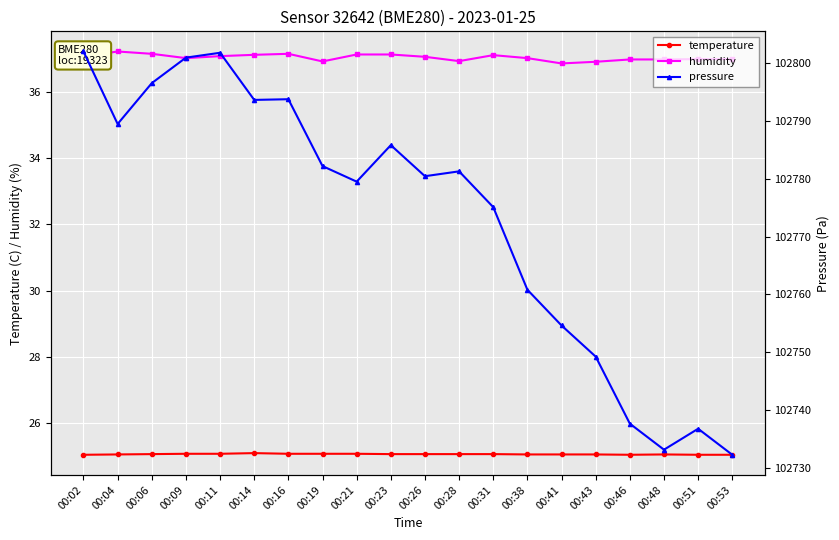

Does the chart display data point markers on the line(s)?

Yes